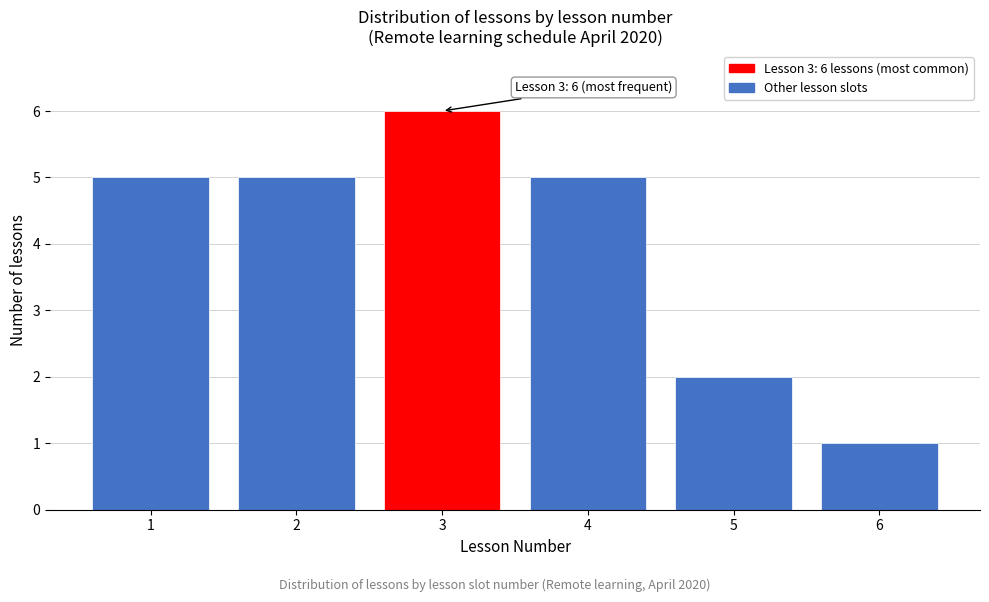

Reading left to right, transcribe all the data shown in this chart.

5	5	6	5	2	1